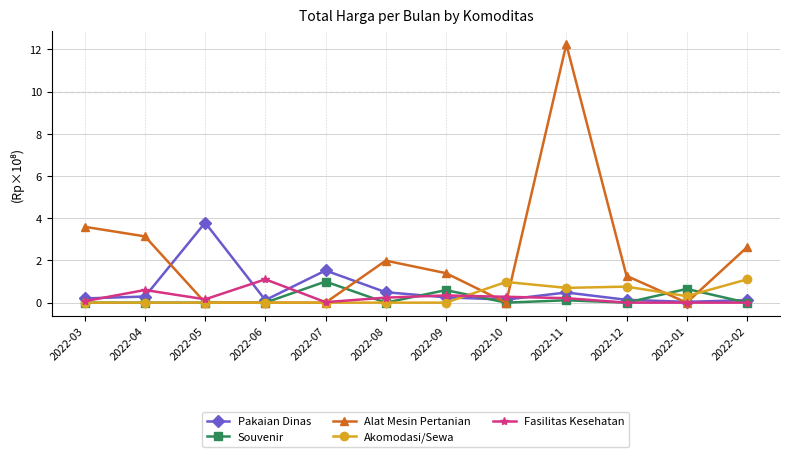

Which series changed the most between 2022-04 and 2022-02?

Akomodasi/Sewa